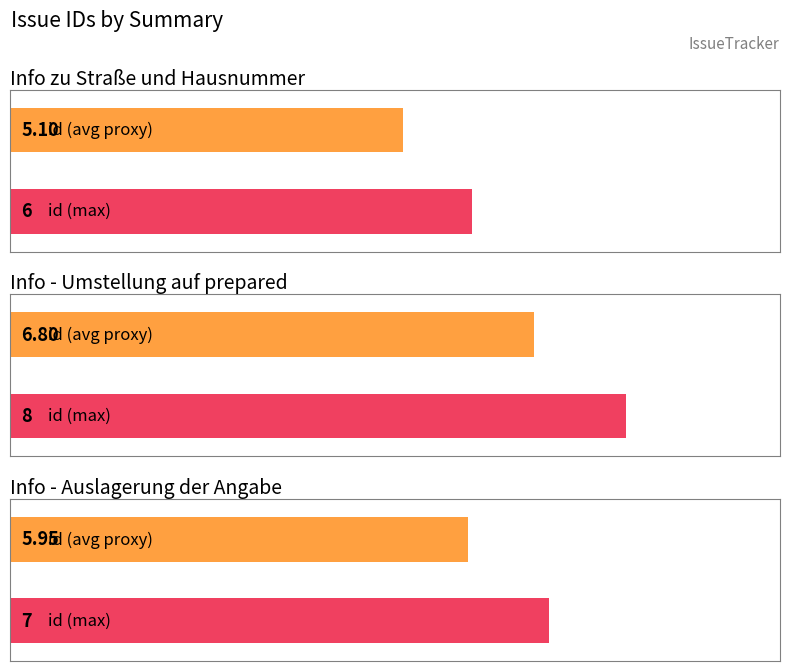

Is it true that the value at Info - Umstellung auf prepared is 8?

True